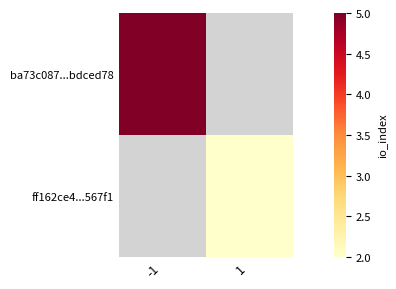

At how many categories does at least one series exceed 3?

1